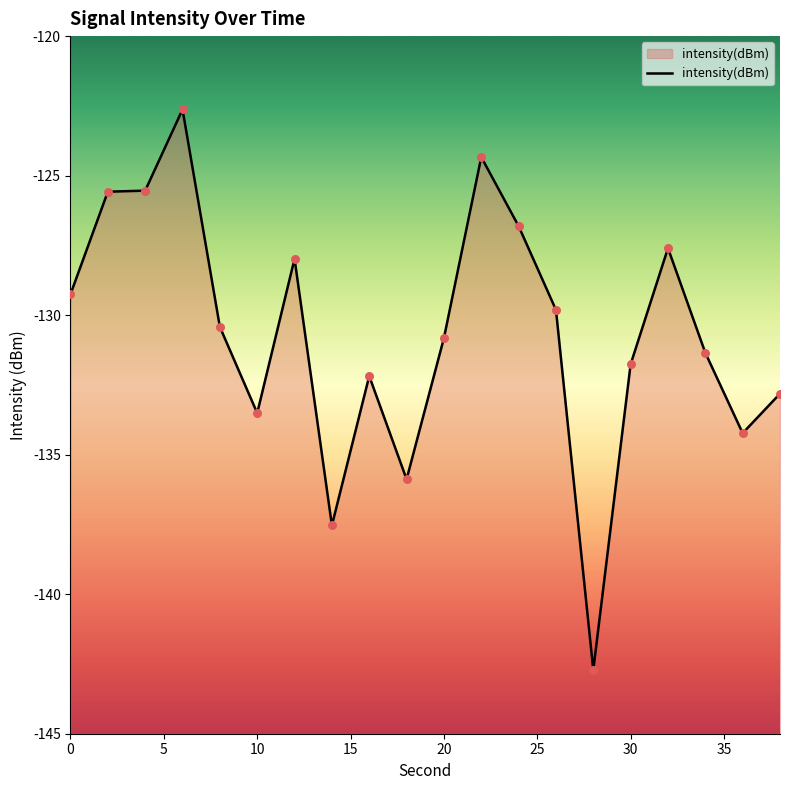

What is the change in value from 14 to 16?

+5.4